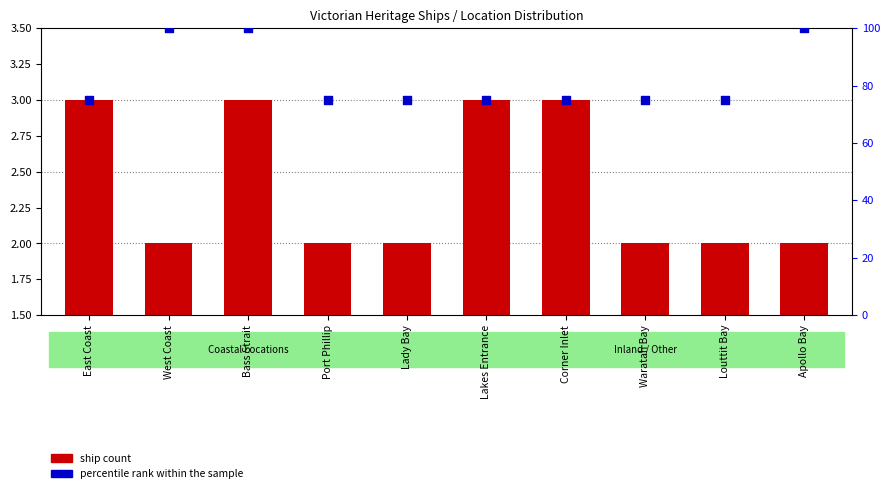

Which series reaches the maximum Y coordinate?

percentile rank within the sample